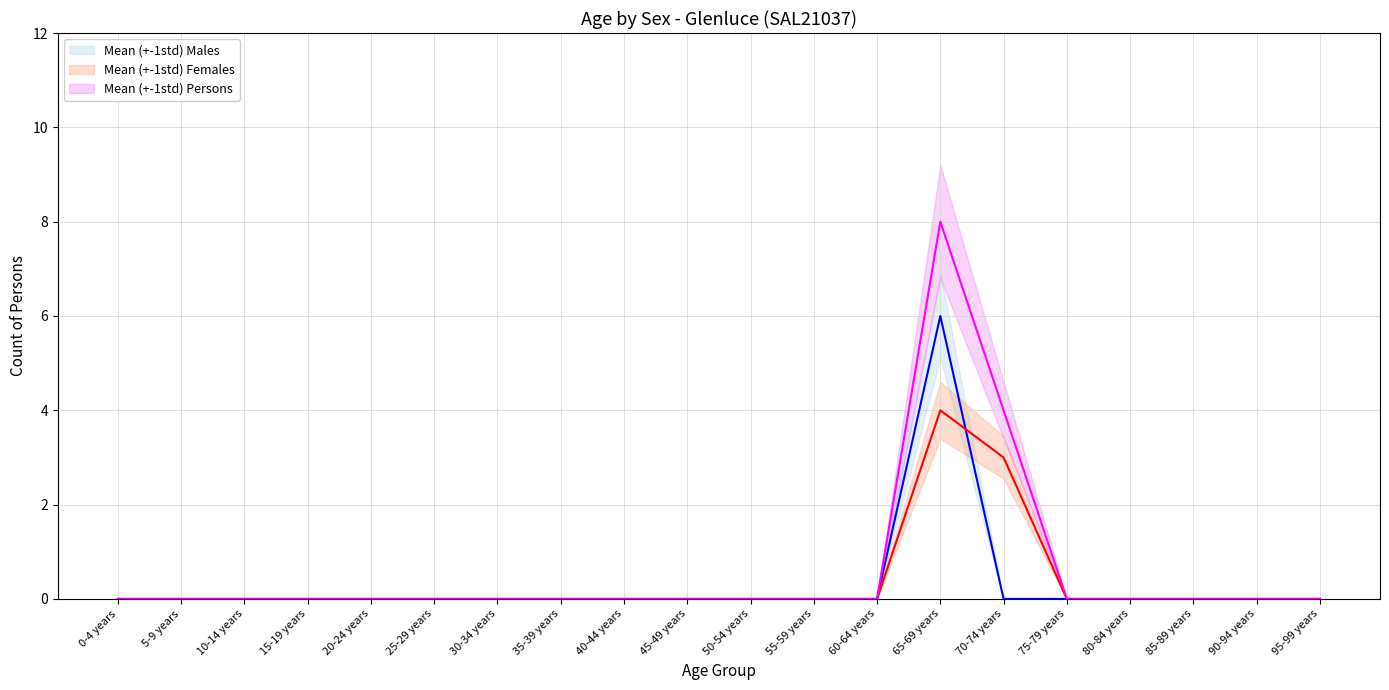

How many data points in Persons are above 0?

2